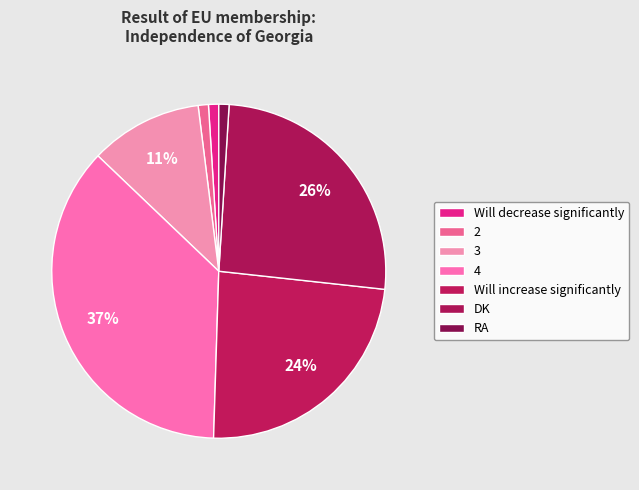

To the nearest percent, what portion does DK represent?

26%